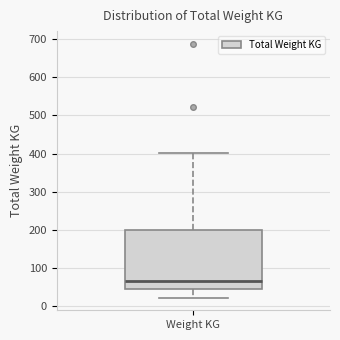

Read this box plot against the y-axis: the position of the median line, the range covered by the box, and the ends of both whiskers. The values are not printed on the chart, so give them approximately, as read against the axis.

median 70, box 50 to 200, whiskers 20 to 400